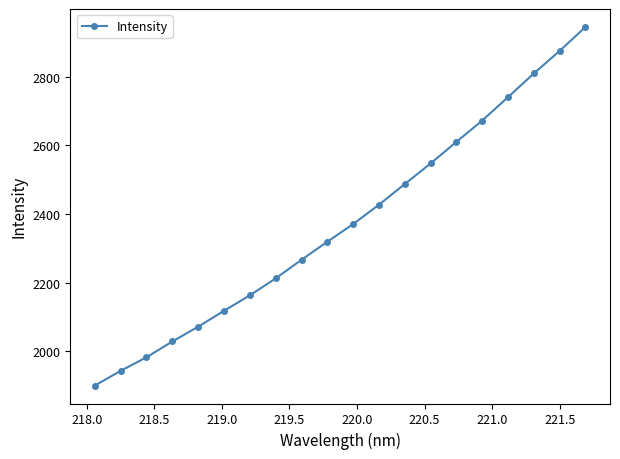

What is the greatest value displayed?

2945.1